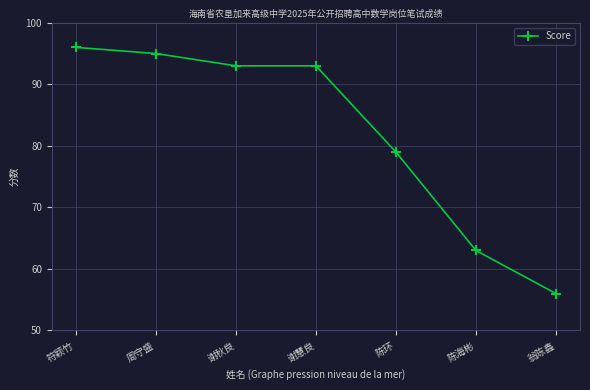

How many distinct data groups are displayed?

1